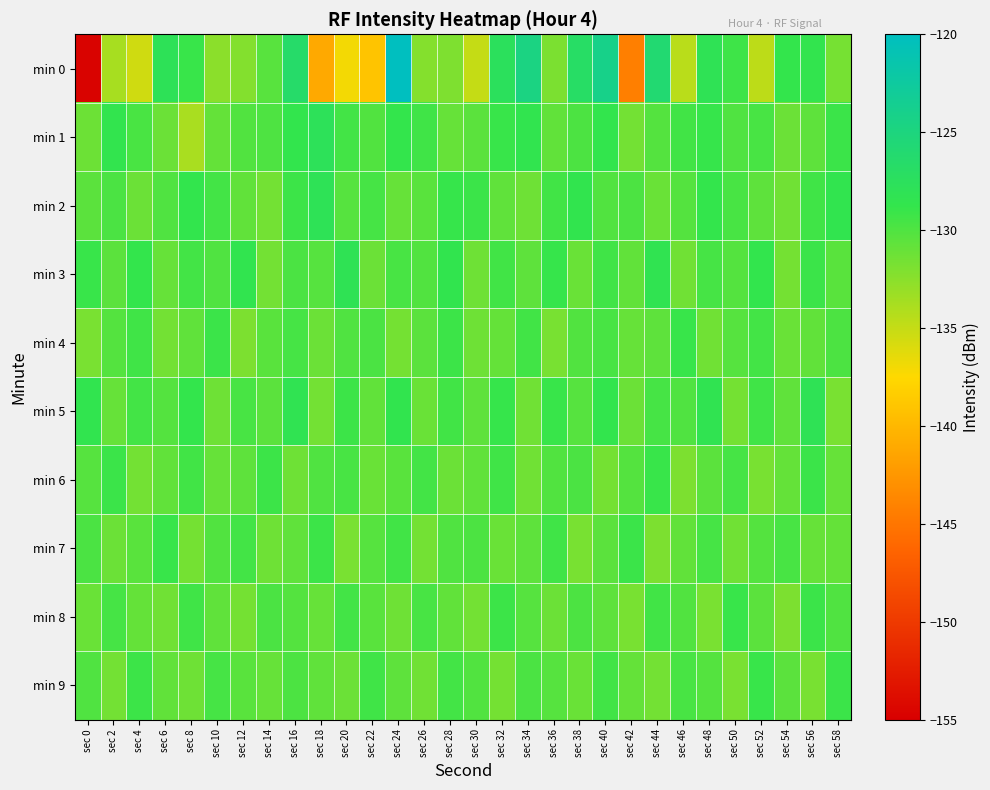

Which series has the largest range (max minus min)?

min 0